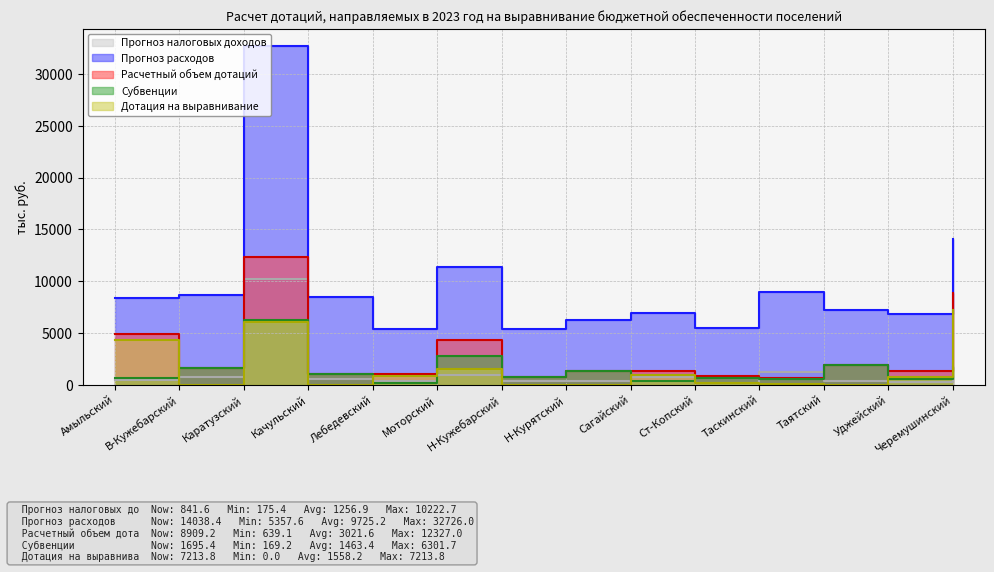

Which series changed the most between Качульский and Н-Курятский?

Прогноз расходов